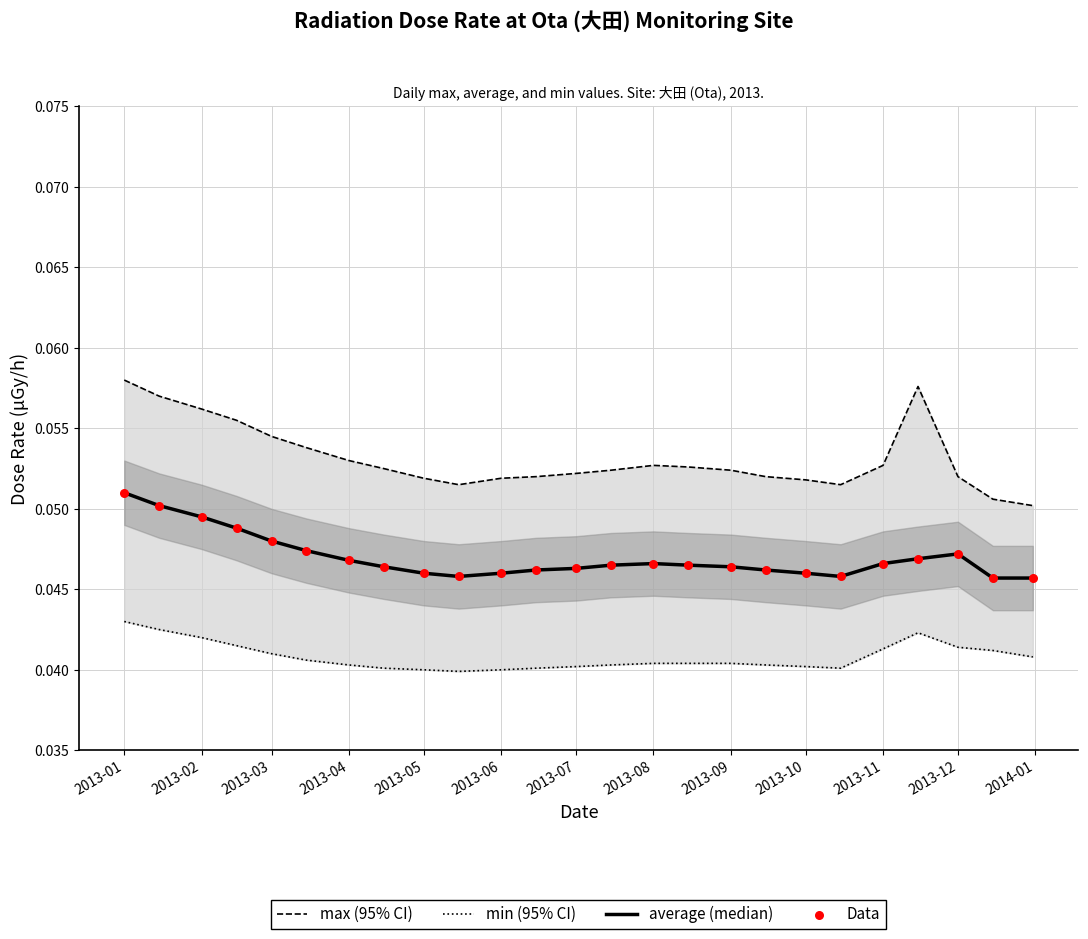

What is the total value across all series at 2013-03?

0.2